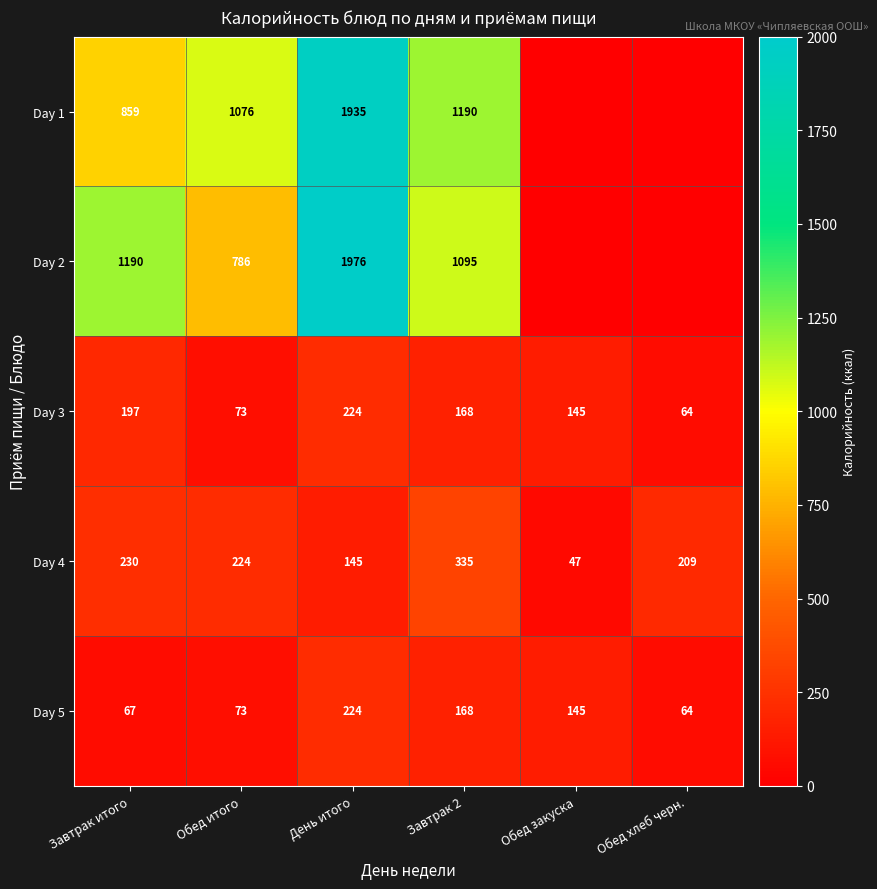

True or false: Day 4 has a value of 166.3 at Завтрак 2.

False